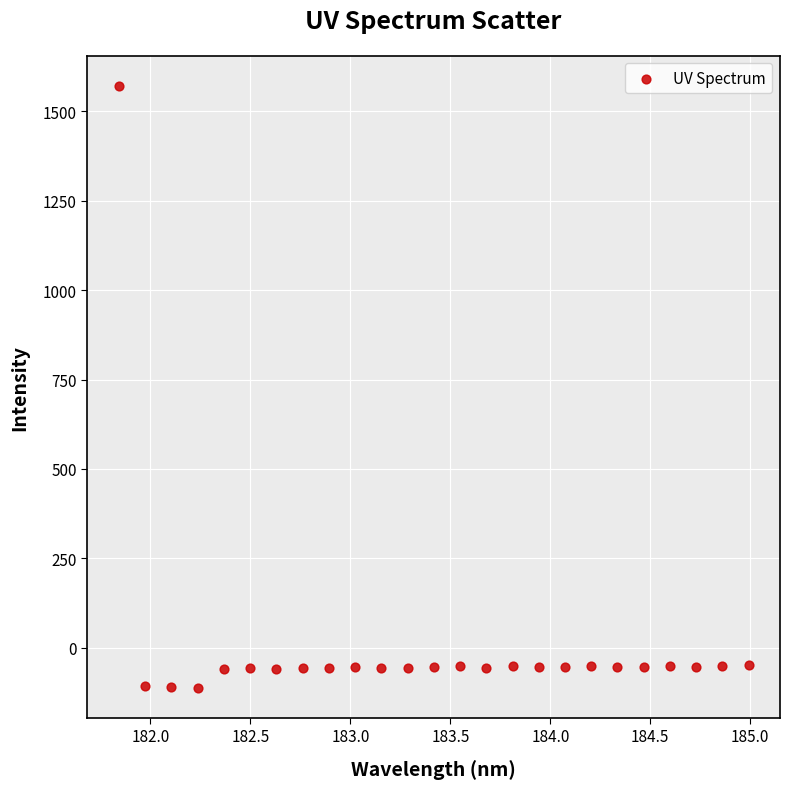

What is the range of Y values (max minus min)?

1682.8